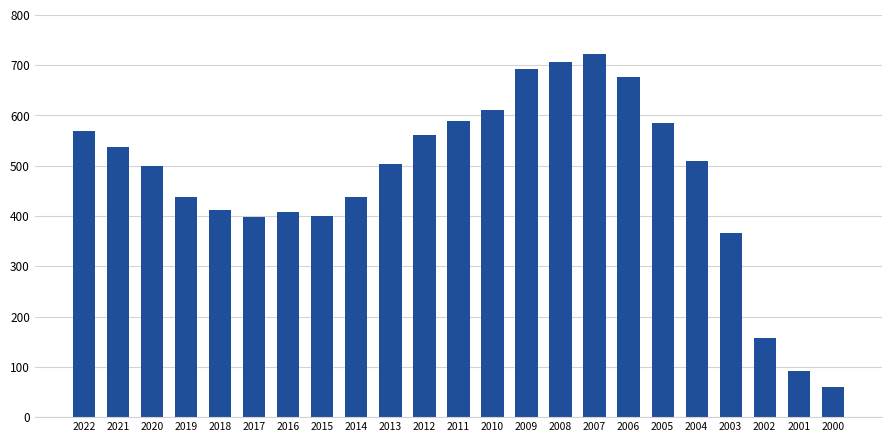

Does the chart contain any negative values?

No